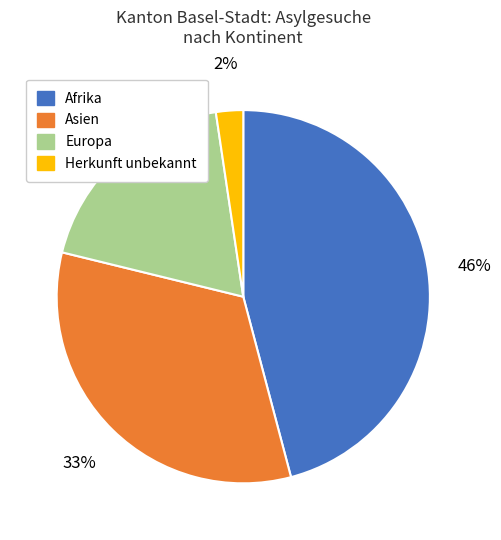

Is there any slice that represents more than half of the pie?

No